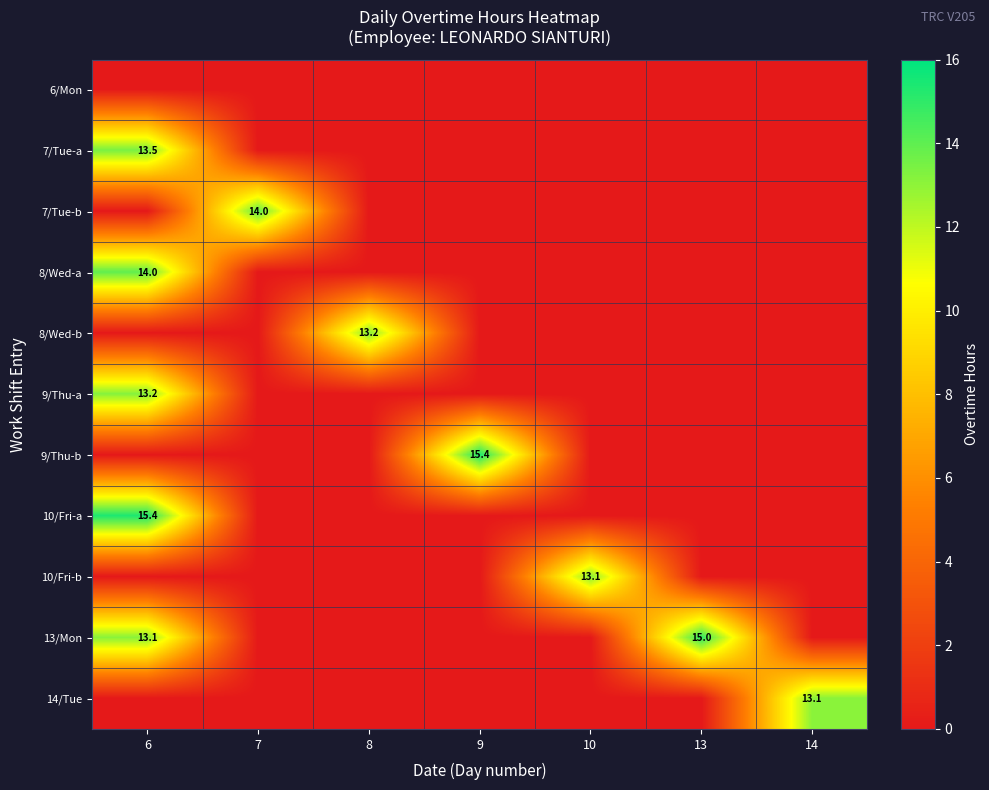

The 10/Fri-b series shows 13.1 at 10. True or false?

True